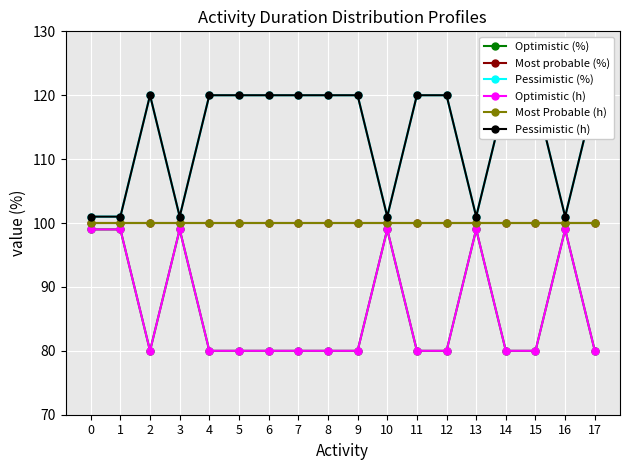

At which category does Pessimistic (%) reach its first local peak?

2